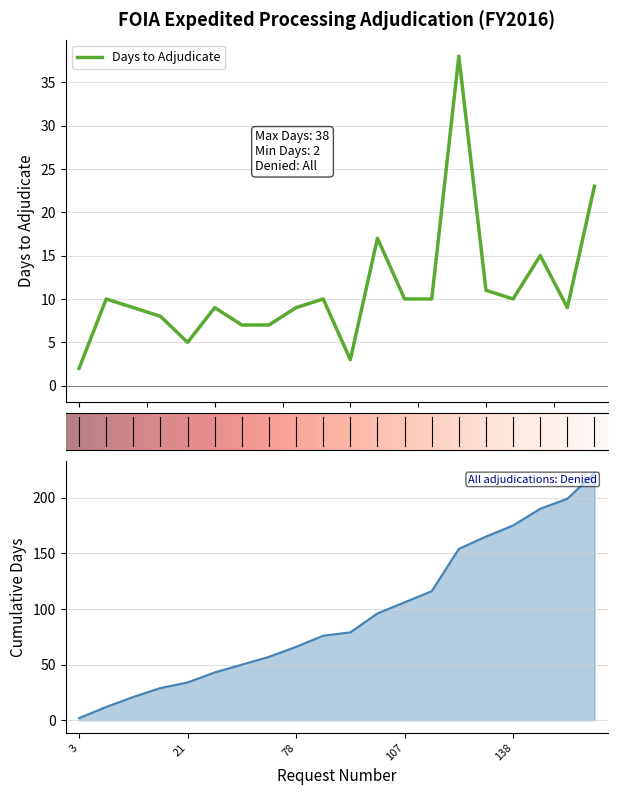

True or false: Cumulative Days and Days to Adjudicate intersect in this chart.

False